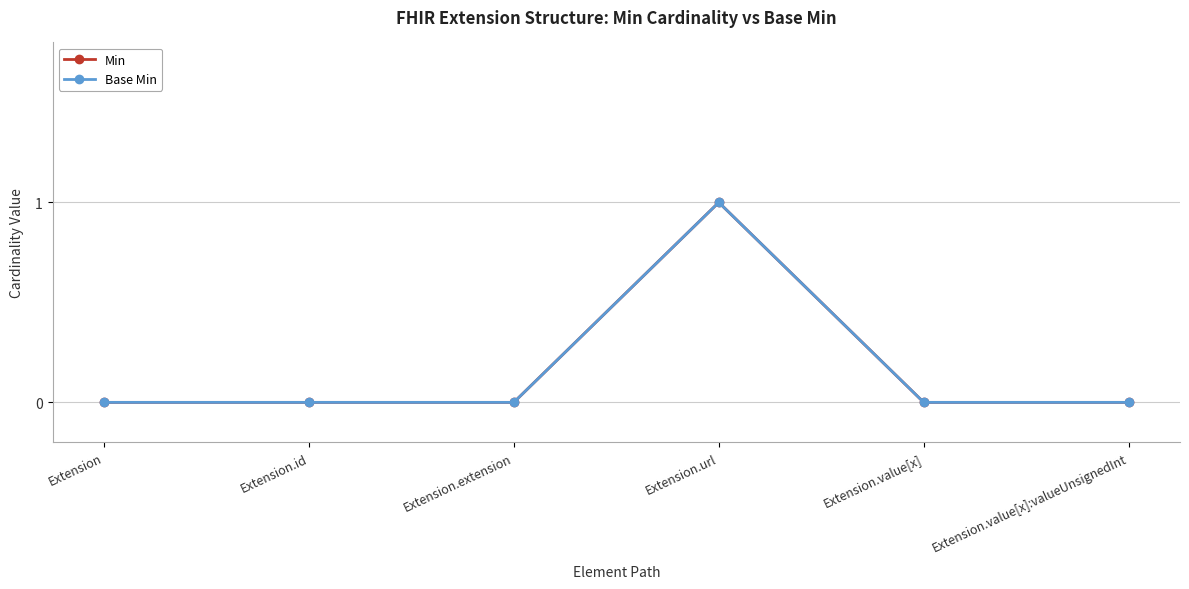

Reading left to right, transcribe all the data shown in this chart.

Min: 0	0	0	1	0	0
Base Min: 0	0	0	1	0	0